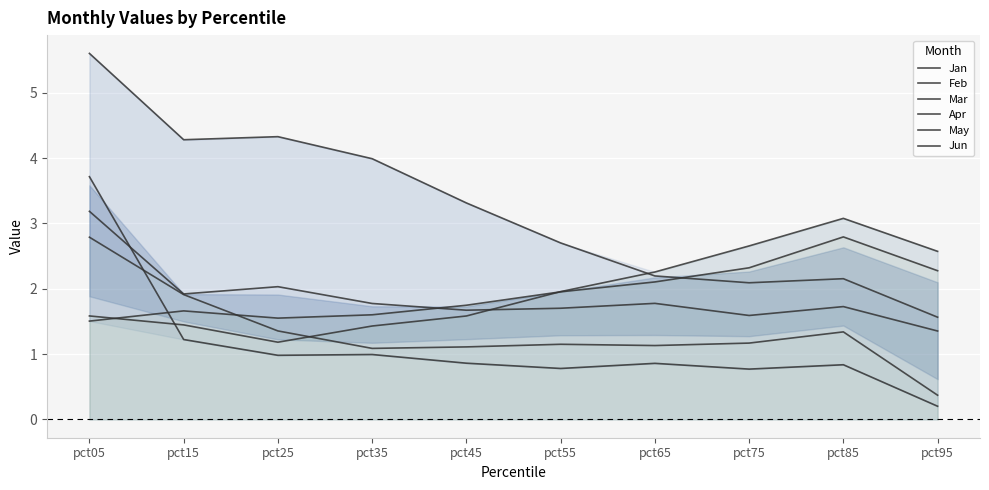

After their last crossing, which series has the higher values: Mar or May?

May